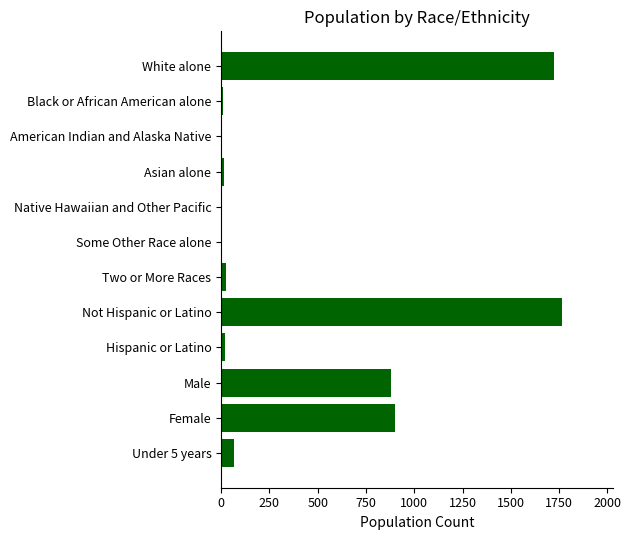

How many categories are shown in the chart?

12